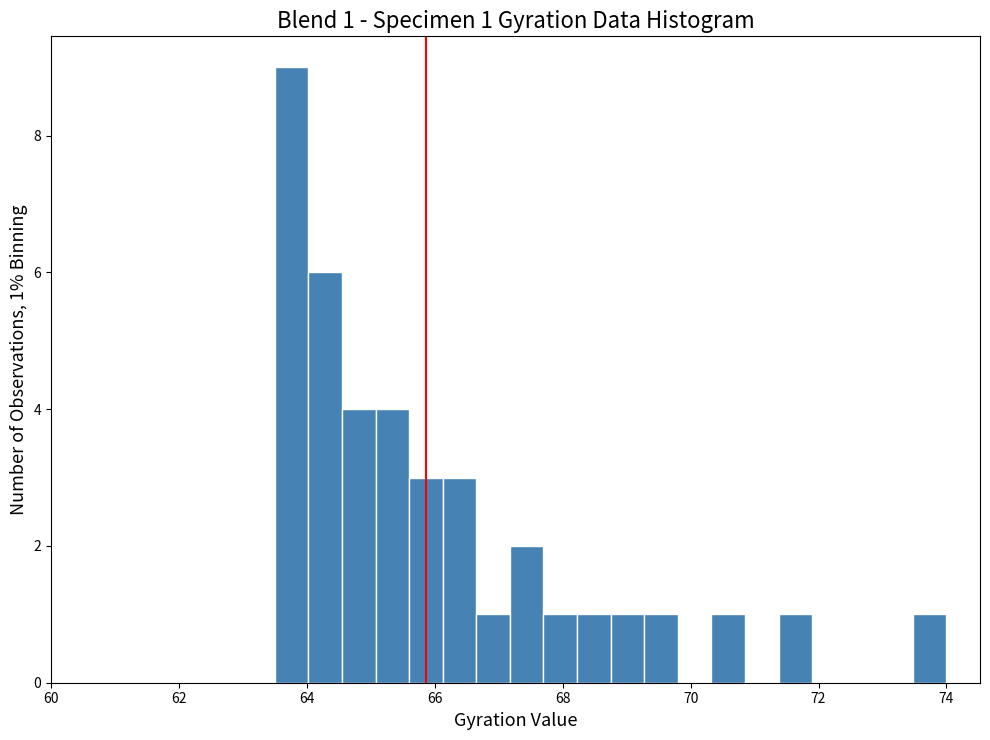

Read against the x-axis, roughly where is the centre of the tallest bar?

63.8